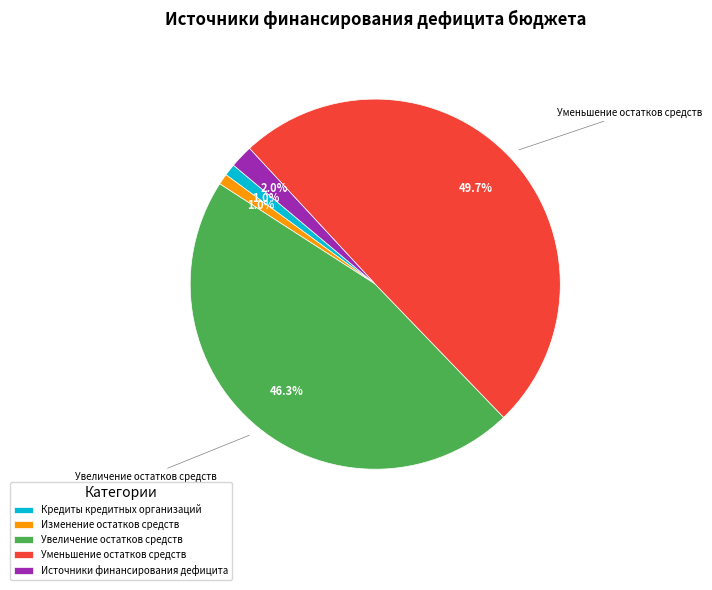

To the nearest percent, what is the combined percentage of Изменение остатков средств and Кредиты кредитных организаций?

2%